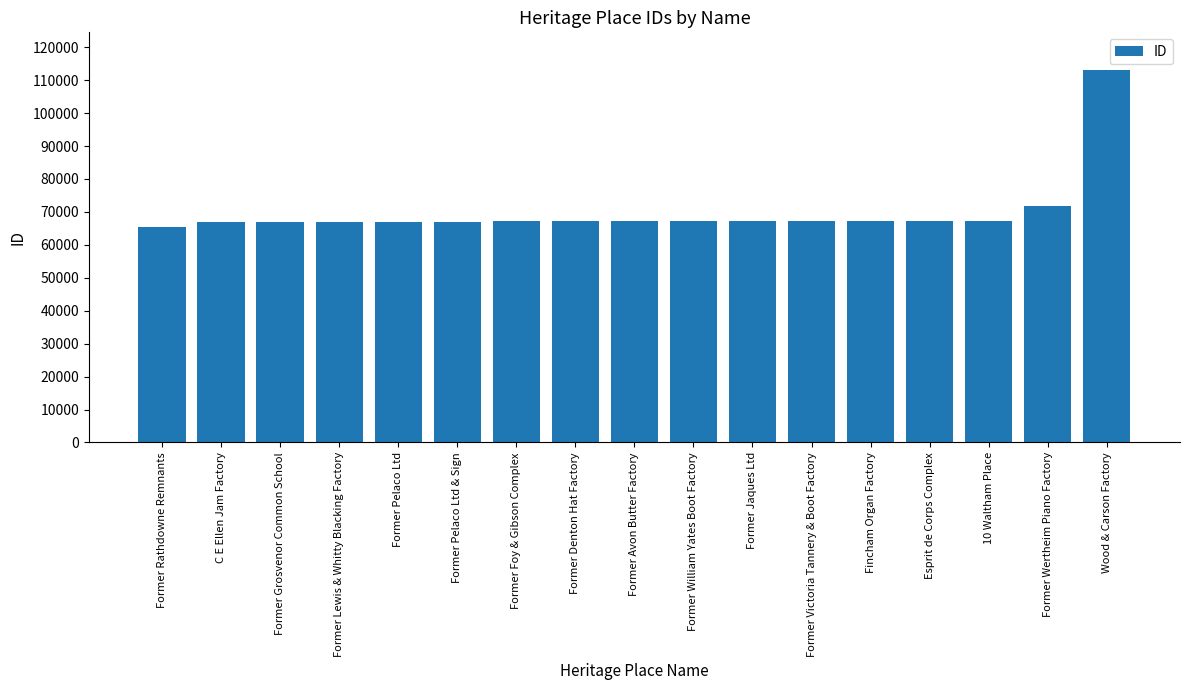

What is the label of the 7th bar from the left?

Former Foy & Gibson Complex